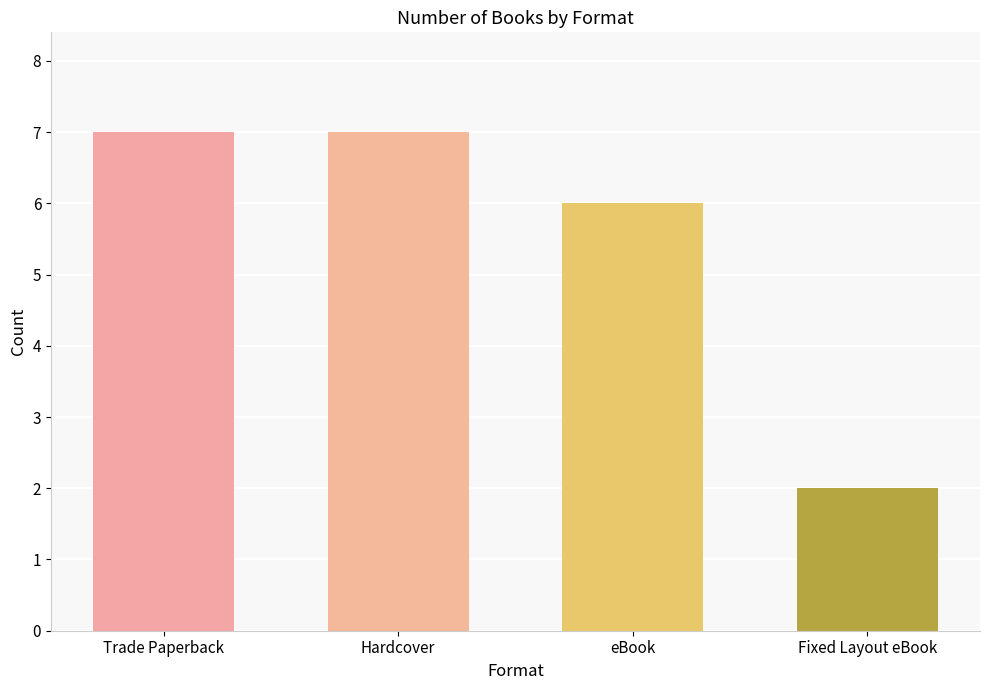

True or false: the data shows 7 at Trade Paperback.

True